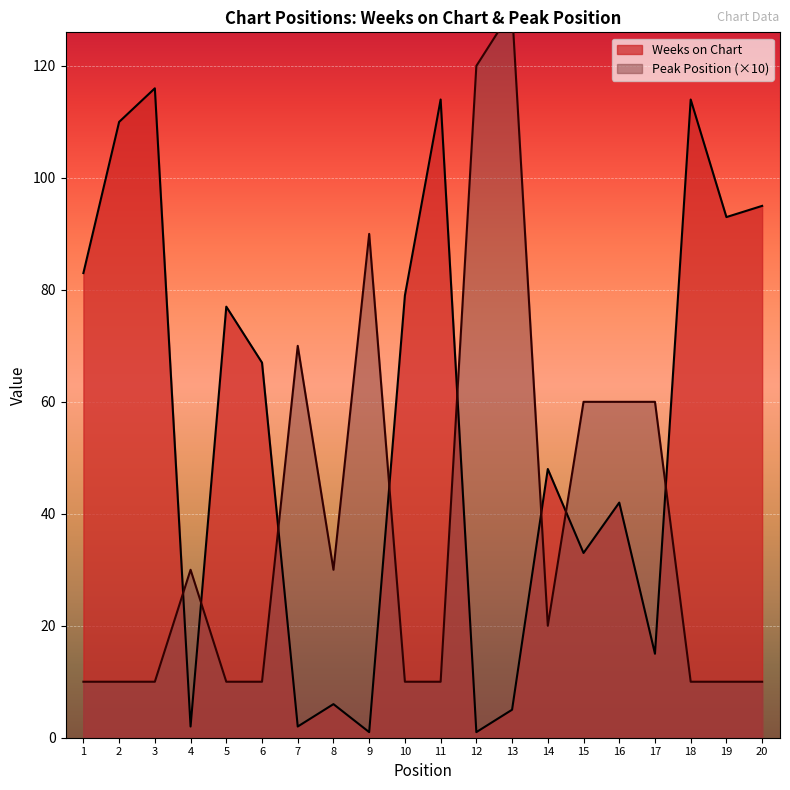

What is the smallest value displayed?

1